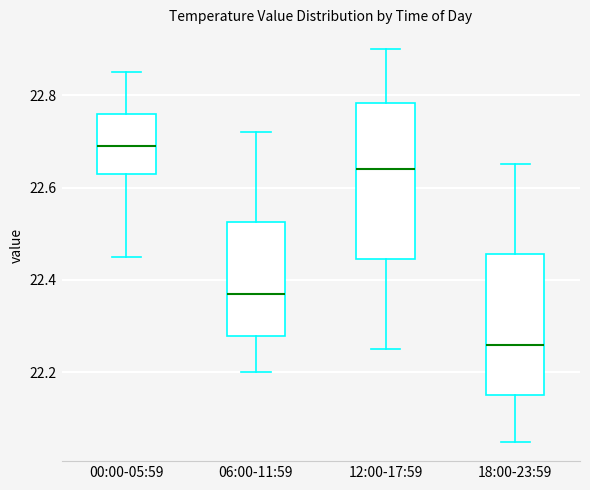

Where does the lower whisker of the box for 06:00-11:59 end on the y-axis? The values are not printed on the chart, so give them approximately, as read against the axis.

22.20